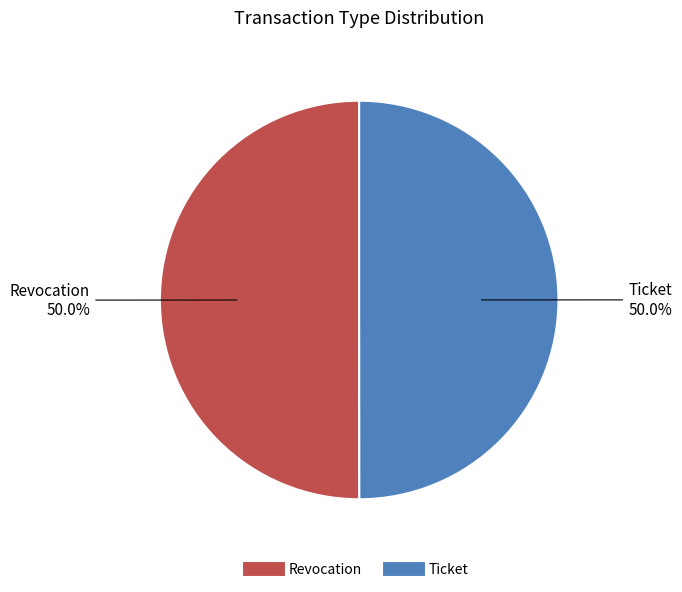

The Ticket slice represents 60% of the pie. True or false?

False